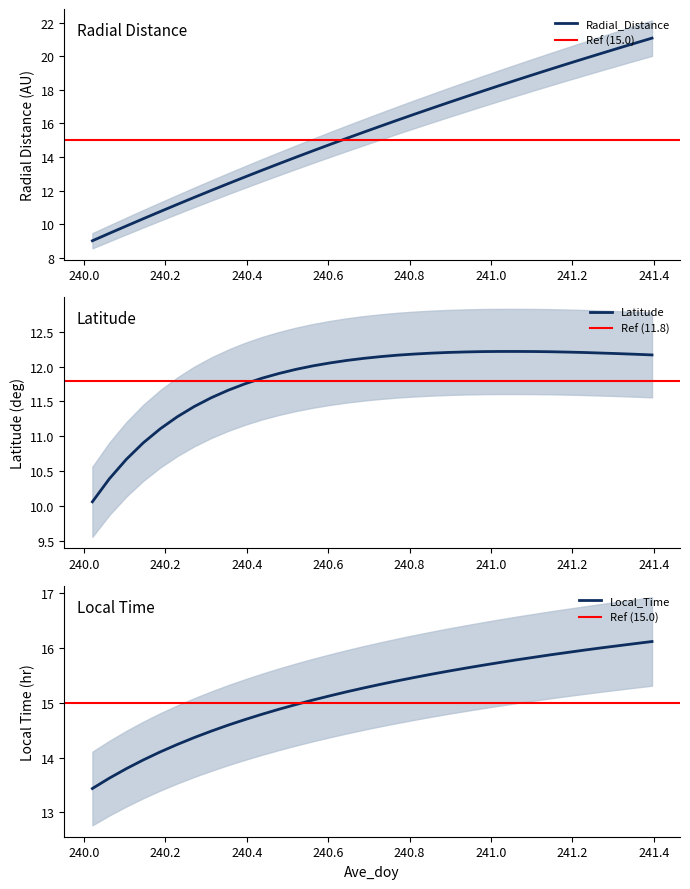

At which label does Radial_Distance reach its peak?

241.3958